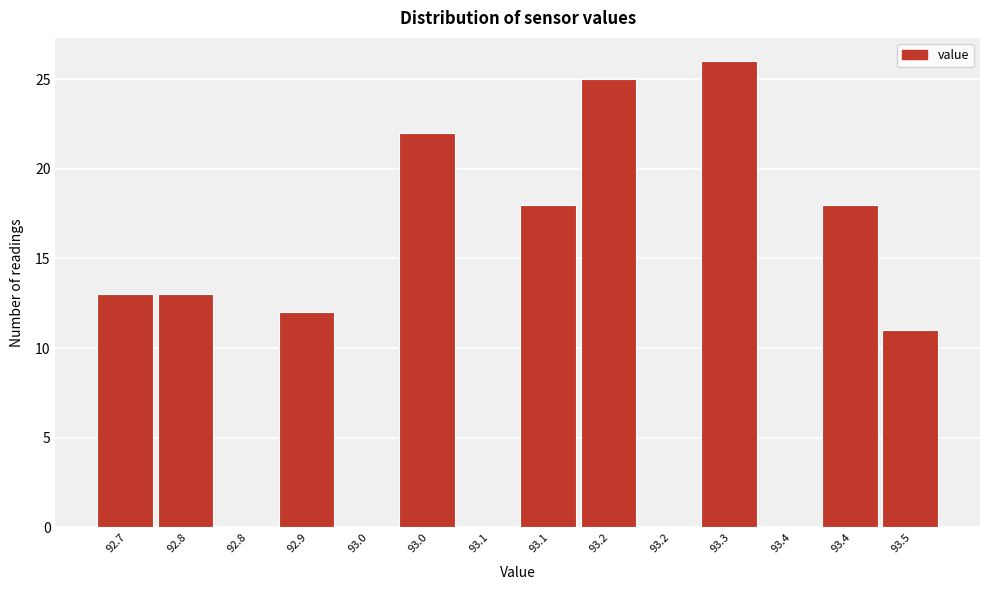

How many series are shown in this chart?

1